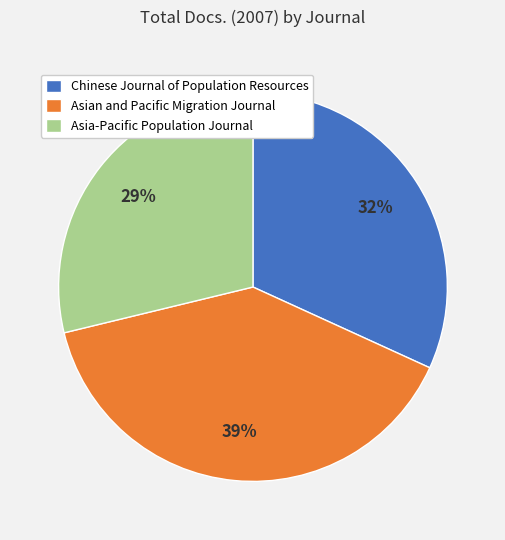

Is Asian and Pacific Migration Journal the majority of the pie?

No